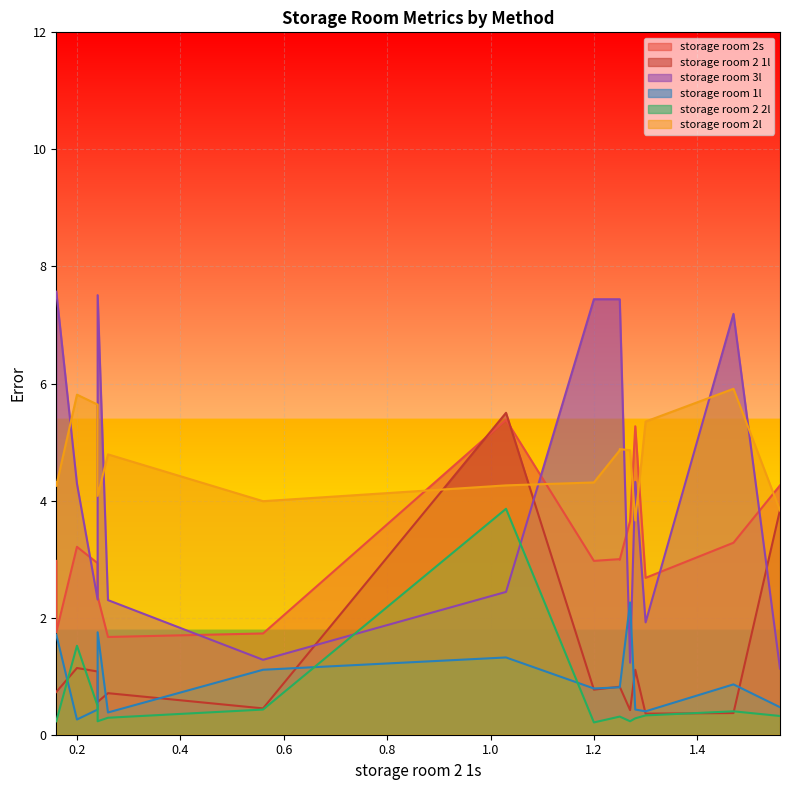

What is the difference between the second highest and second lowest values in the storage room 2l series?

2.0